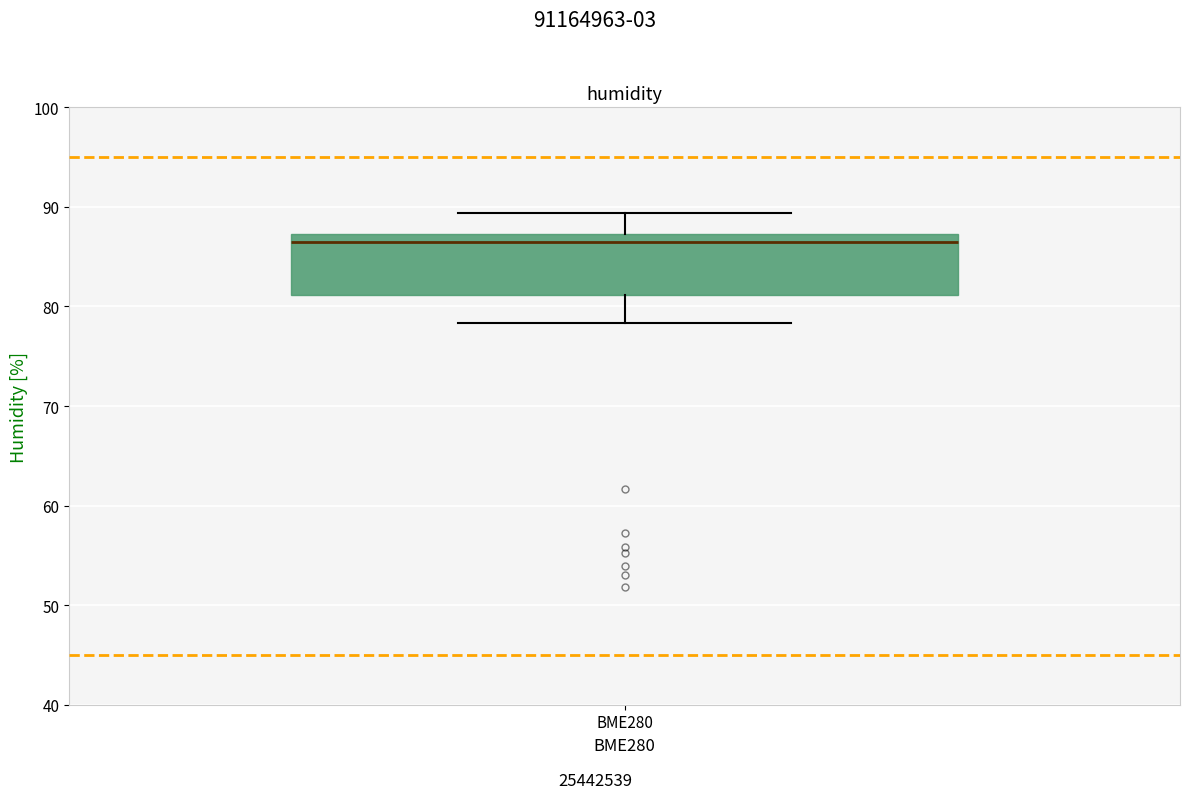

Where does the lower whisker of the box for BME280 end on the y-axis? The values are not printed on the chart, so give them approximately, as read against the axis.

78